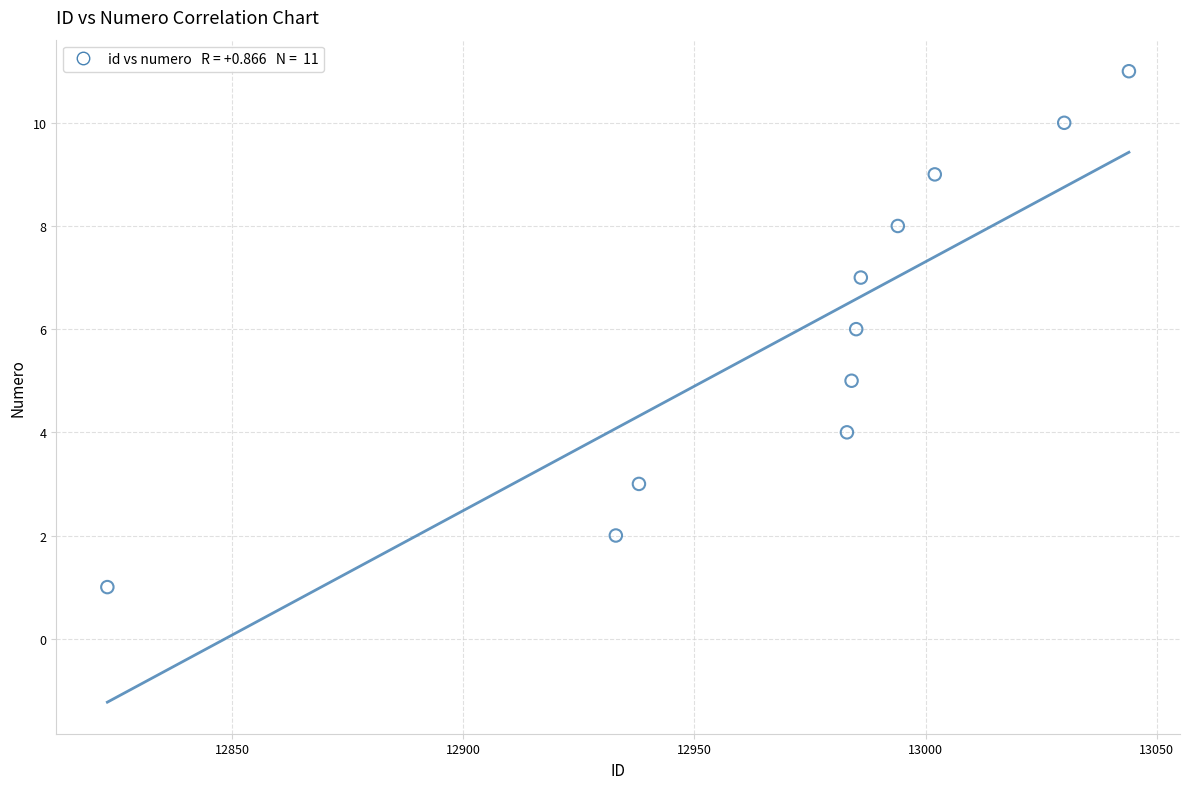

What is the range of Y values (max minus min)?

10